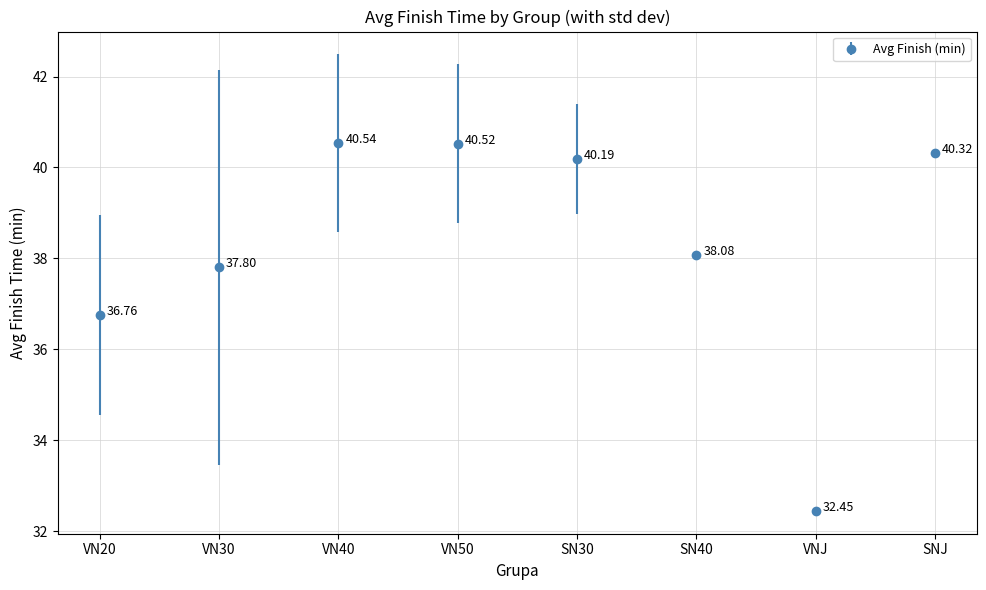

What is the sum of all values?

306.7